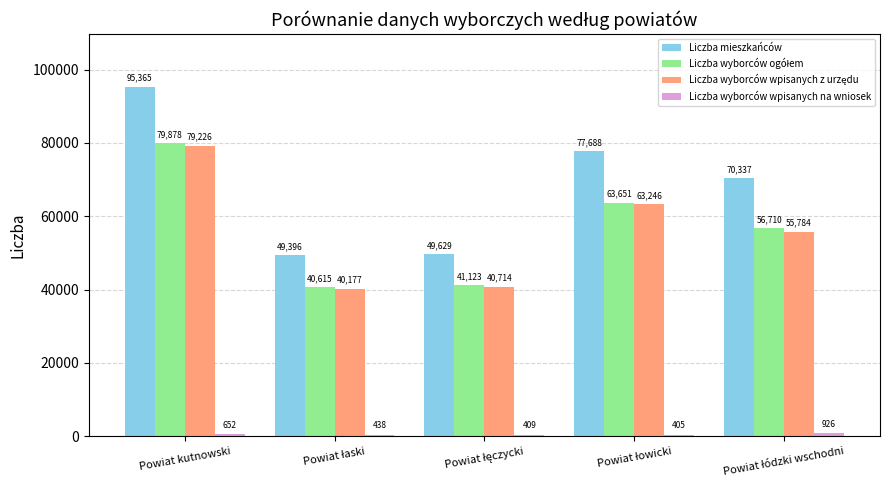

What is the sum of all Liczba mieszkańców values?

342415